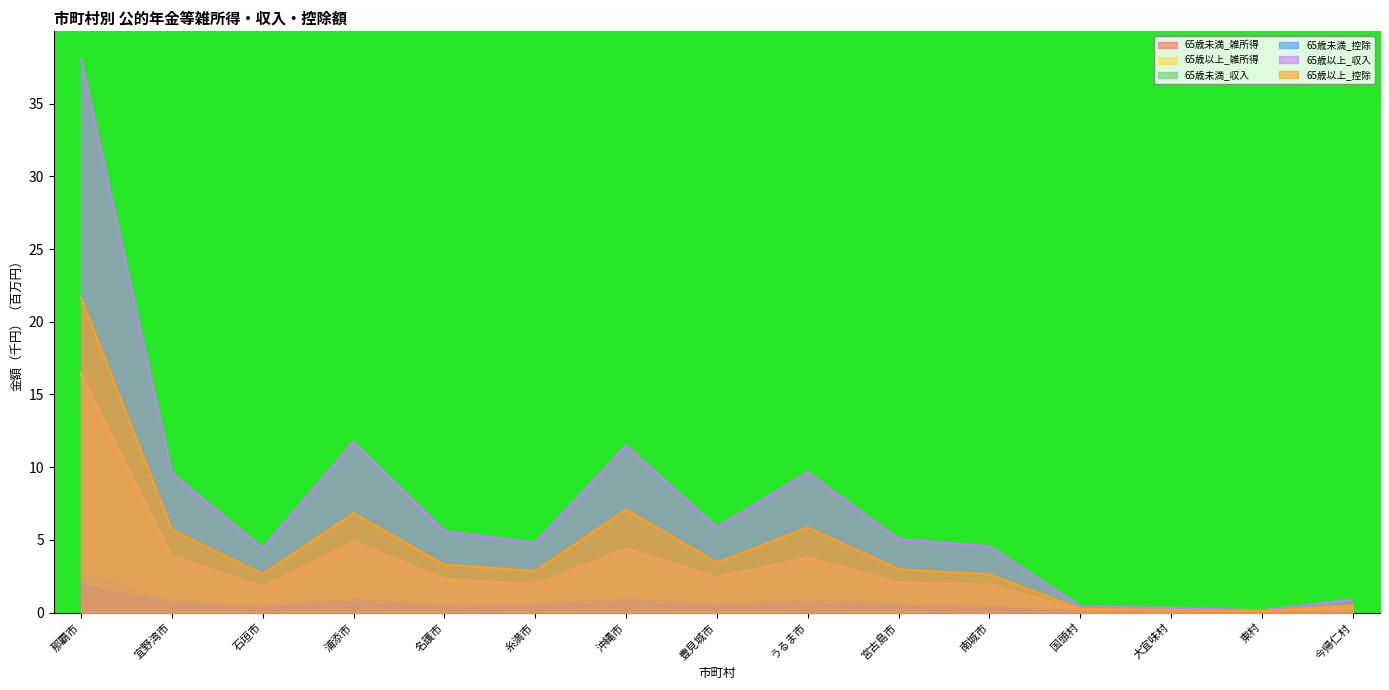

Count the number of categories in the chart.

15